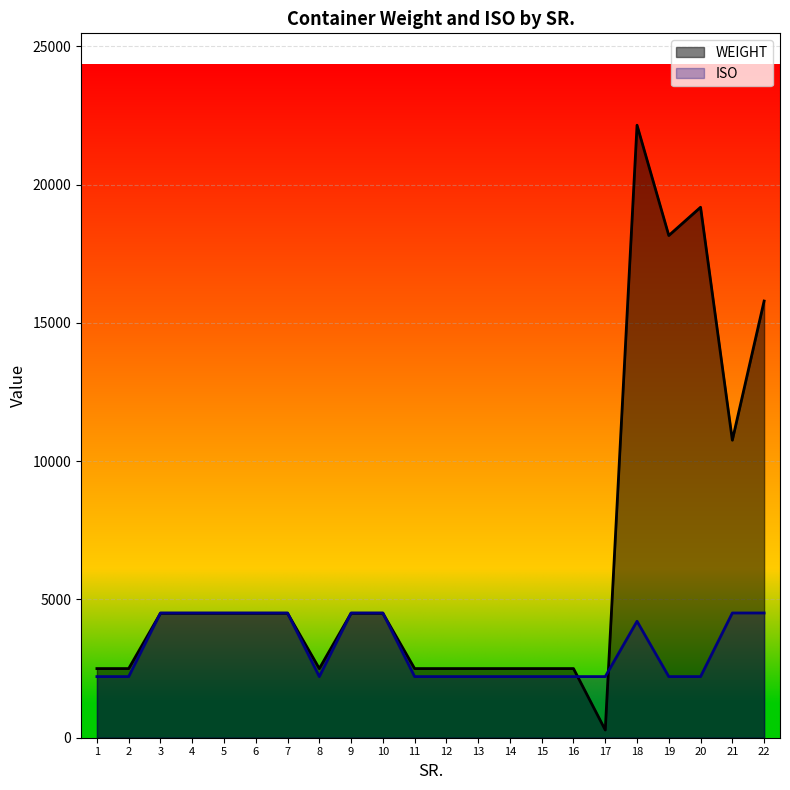

Does the chart display data point markers on the line(s)?

No